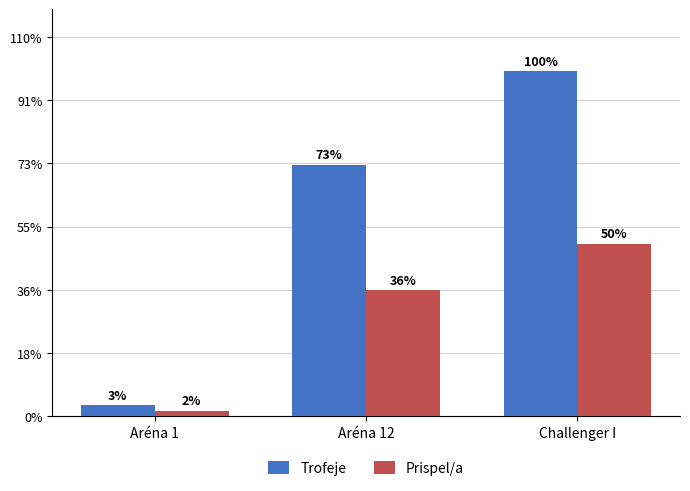

What are all the series names shown in the legend?

Trofeje, Prispel/a